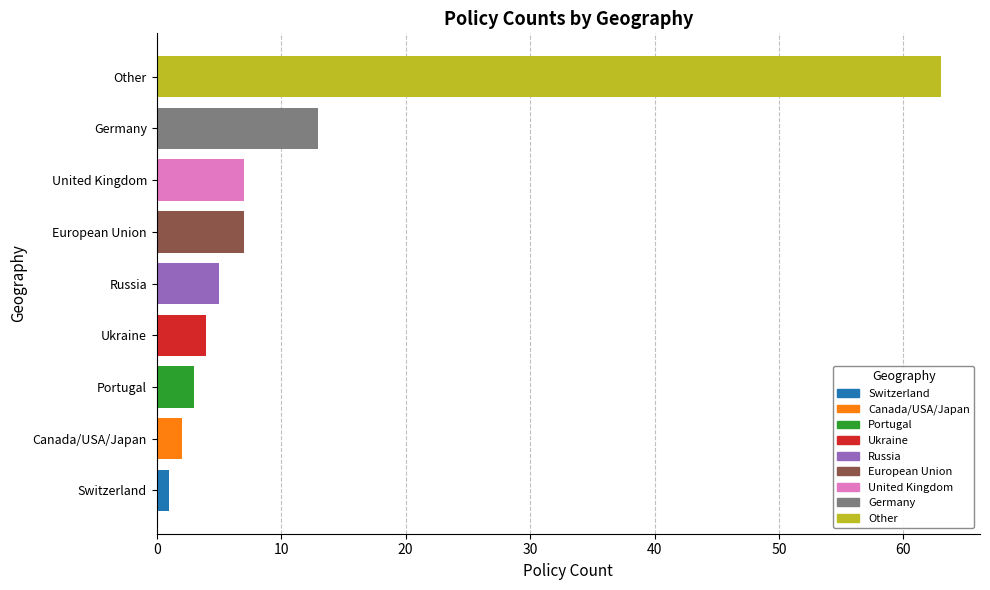

The chart shows a value of 8 at Russia. True or false?

False